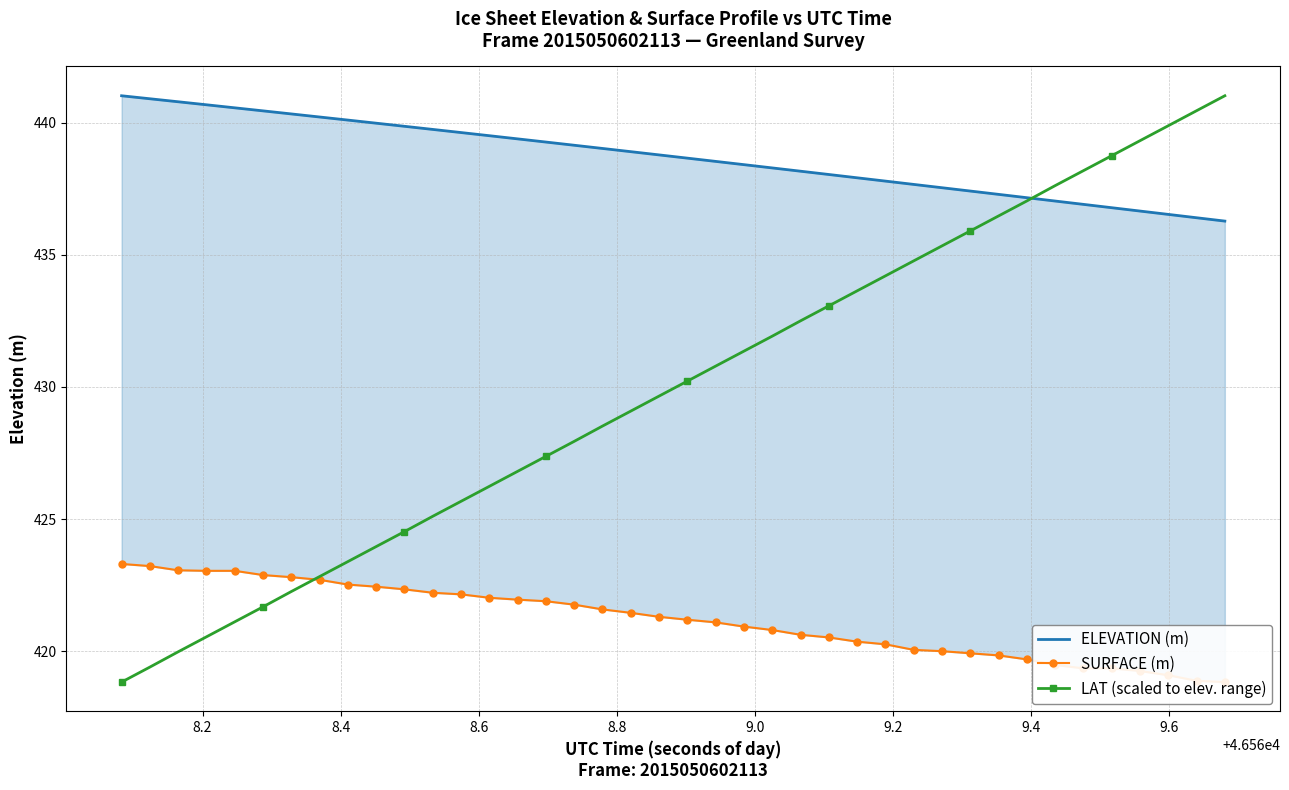

True or false: LAT (scaled to elev. range) has more than 0 points higher than both neighbors.

False